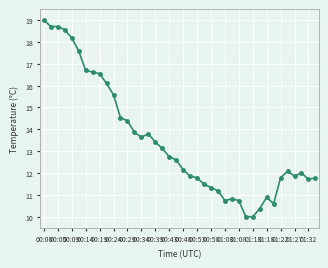

True or false: the data has more than 1 interior local peaks.

True